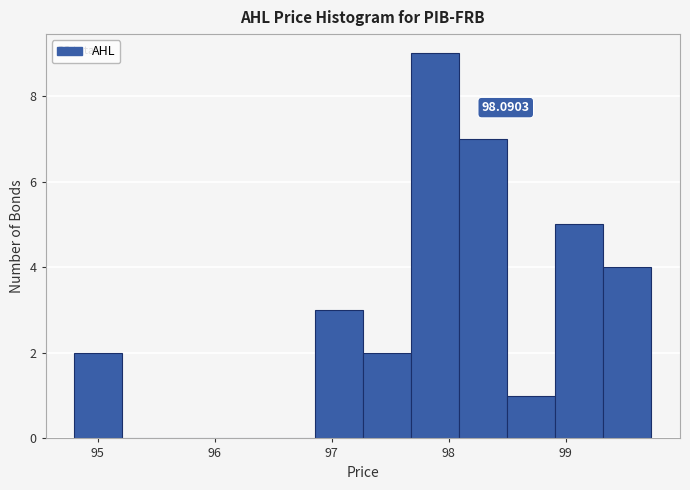

Which range on the x-axis has the tallest bar?

97.7 to 98.1